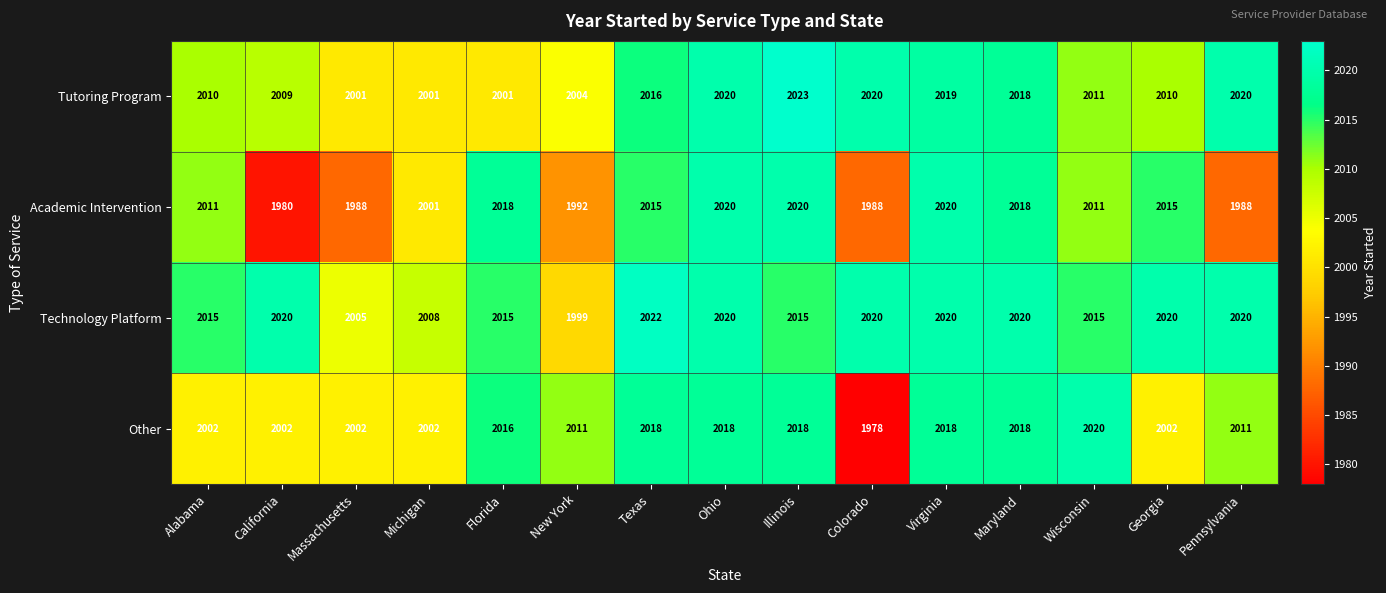

Between Massachusetts and New York, which series saw the biggest shift?

Other